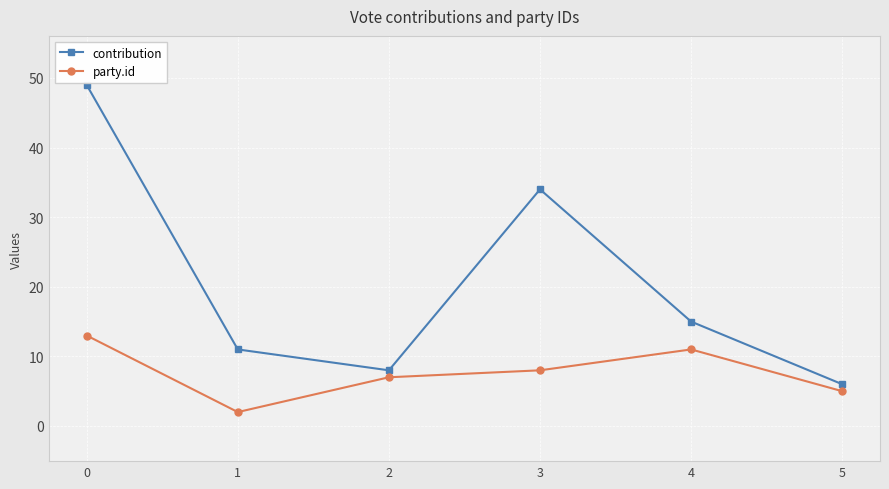

At which label is party.id closest to 7?

2